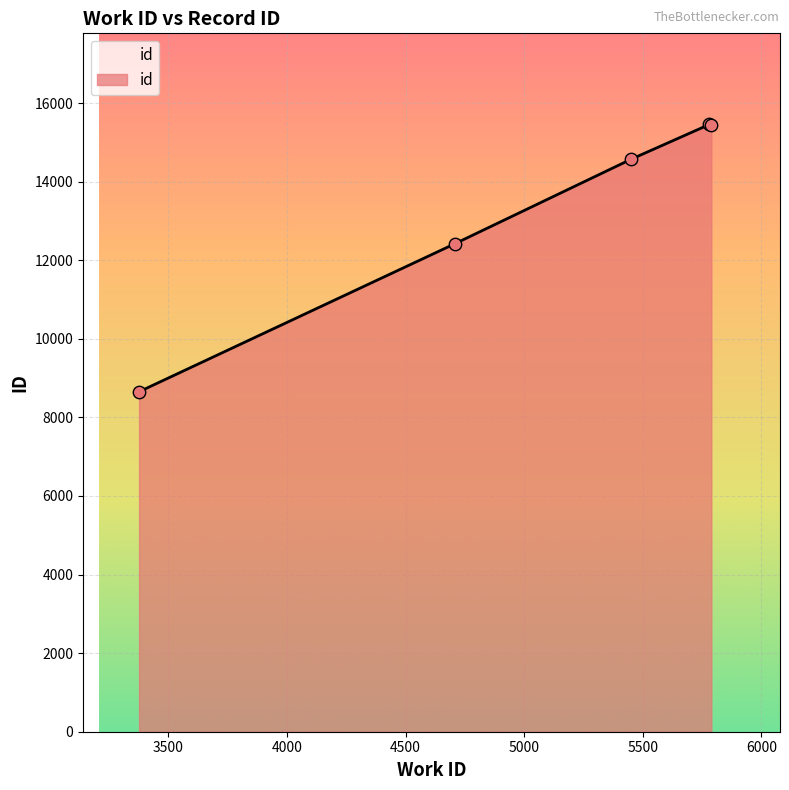

True or false: the data has more than 1 interior local peaks.

False